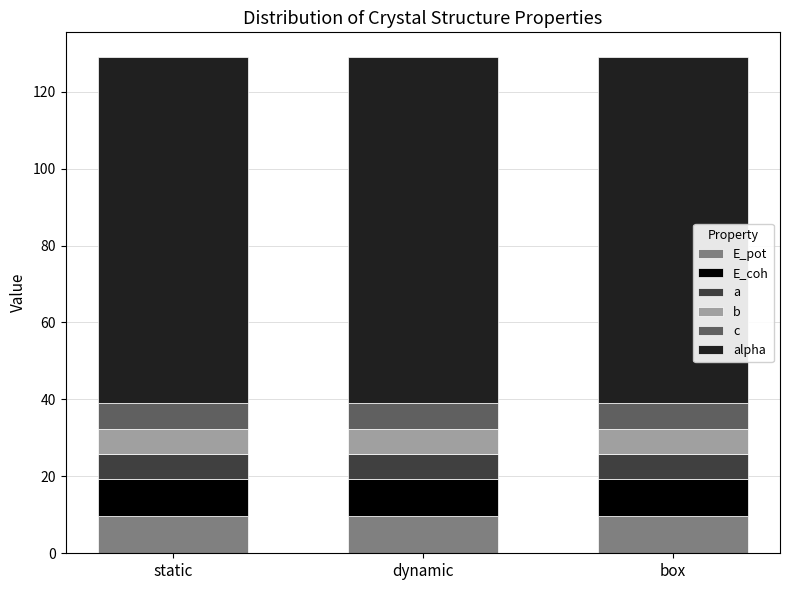

What is the total value across all series at static?

129.0